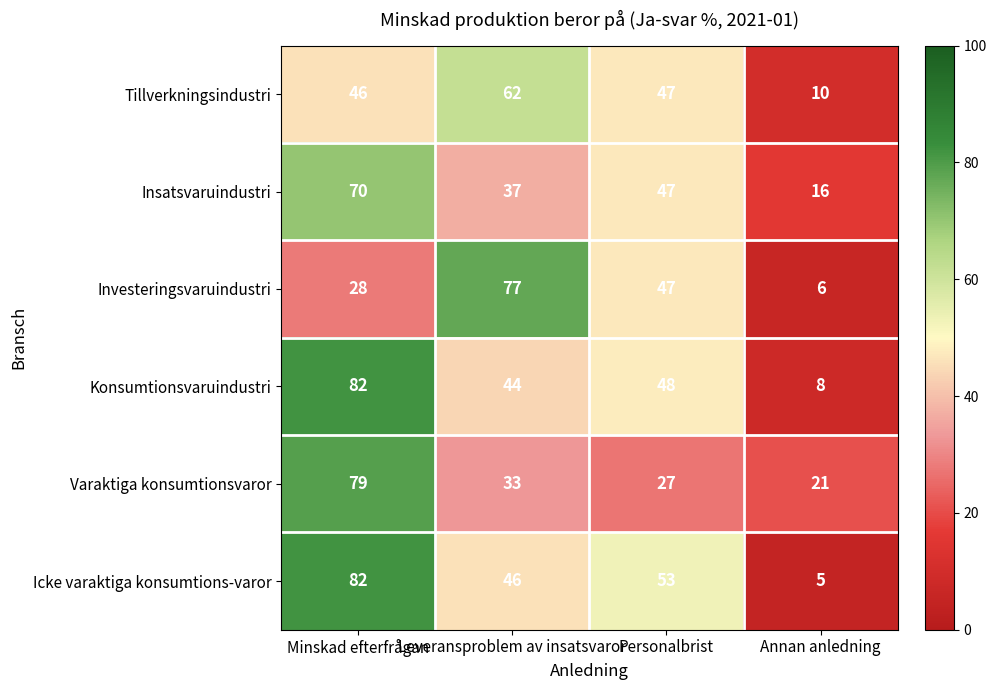

What is the maximum value shown in the chart?

82